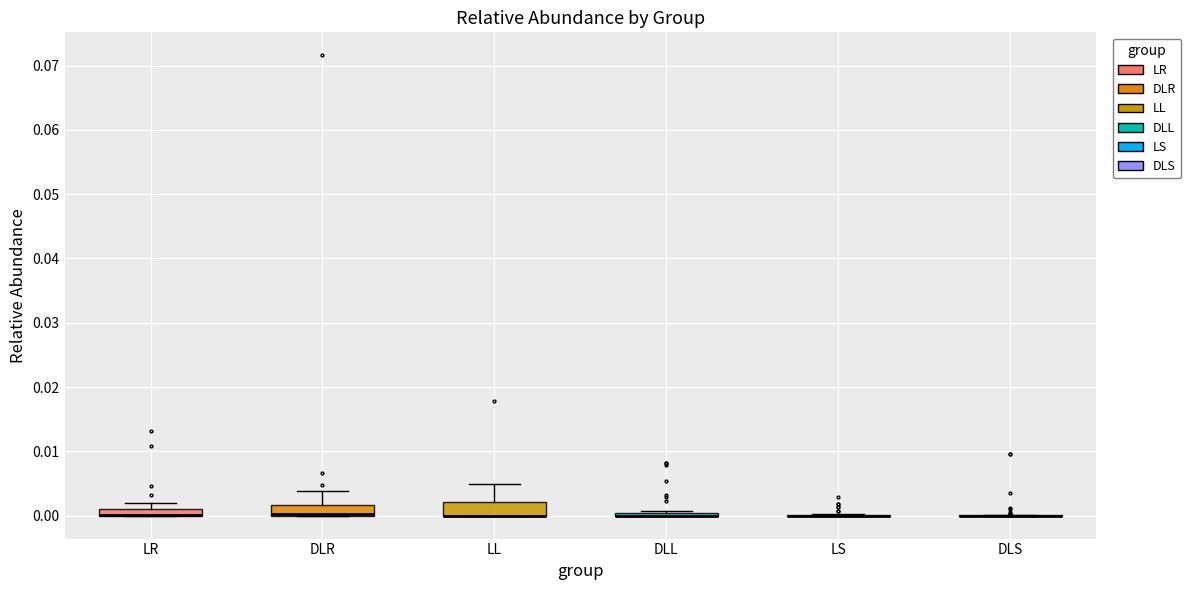

Where is the upper edge of the box for LR on the y-axis? The values are not printed on the chart, so give them approximately, as read against the axis.

0.001